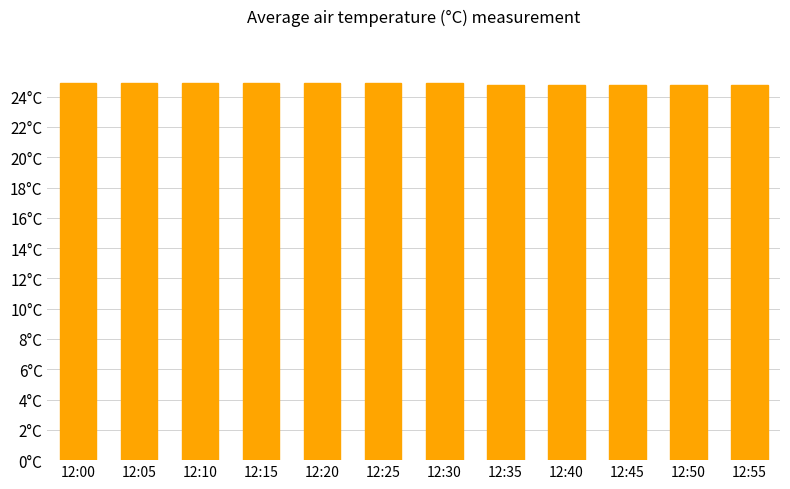

Does the chart contain any negative values?

No